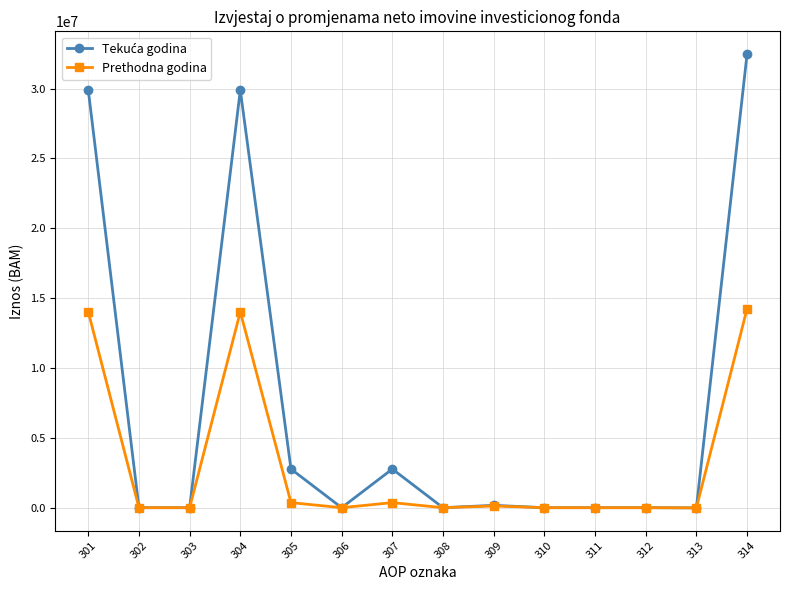

At how many categories does at least one series exceed 26248568?

3